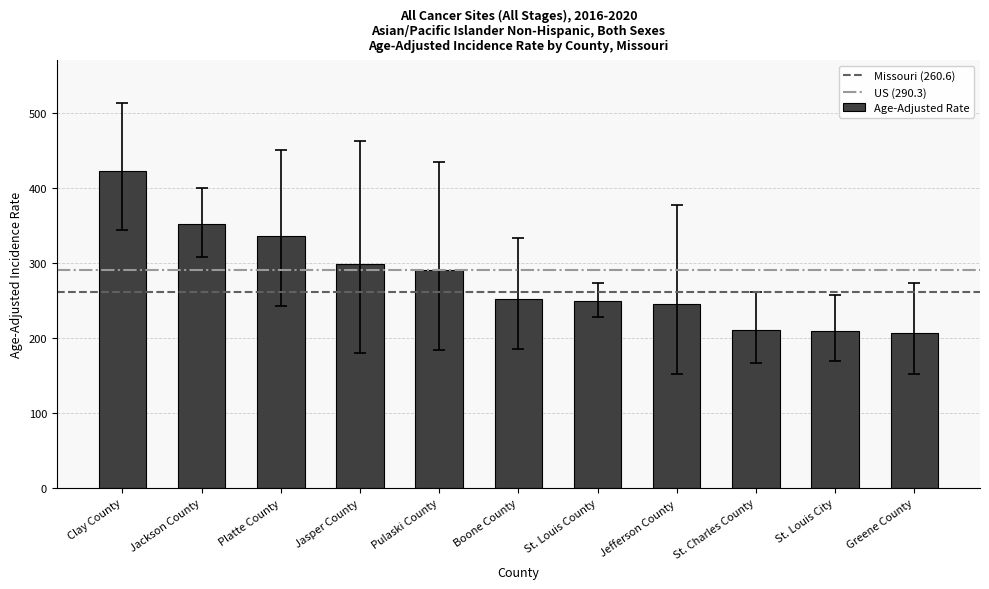

What is the ratio of the value at Boone County to the value at Clay County?

0.6